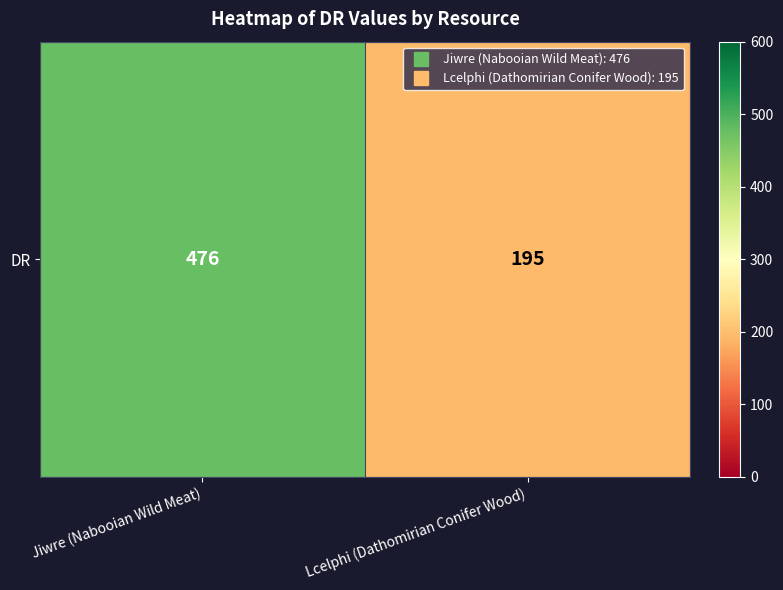

The chart shows a value of 266 at Lcelphi (Dathomirian Conifer Wood). True or false?

False